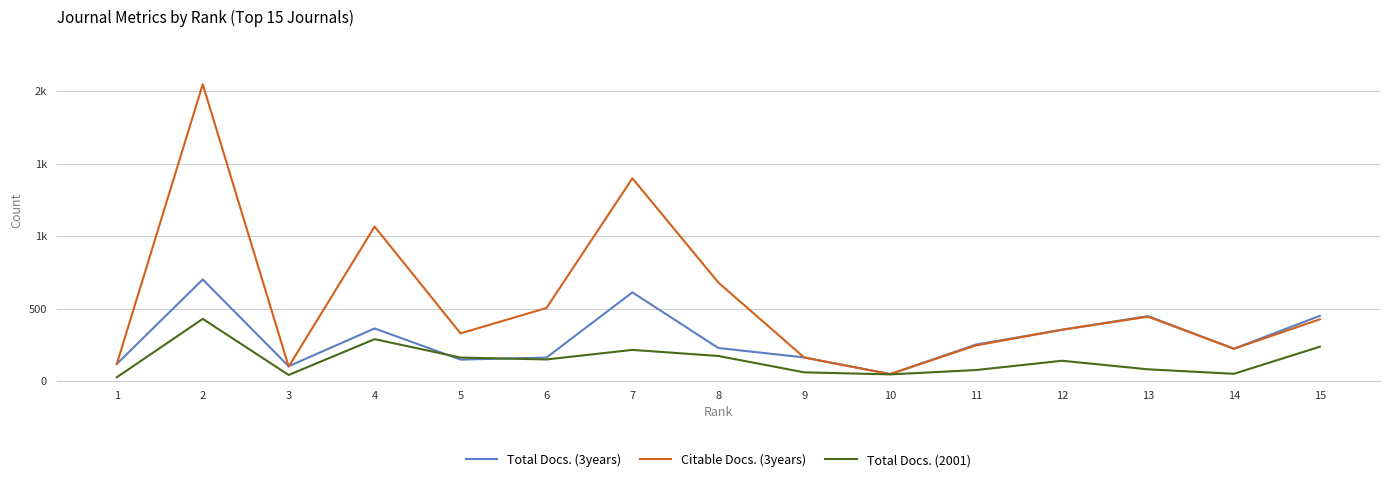

Which series has the widest spread of values?

Citable Docs. (3years)